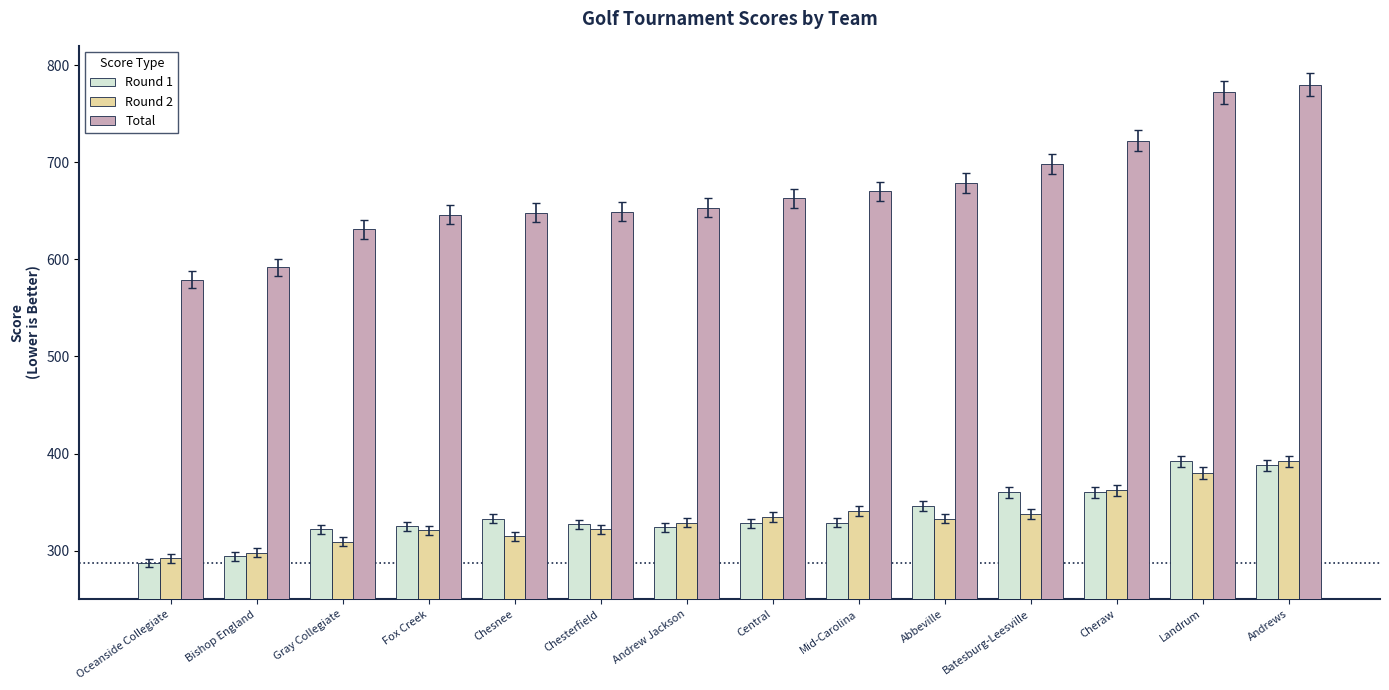

Which series has the largest range (max minus min)?

Total